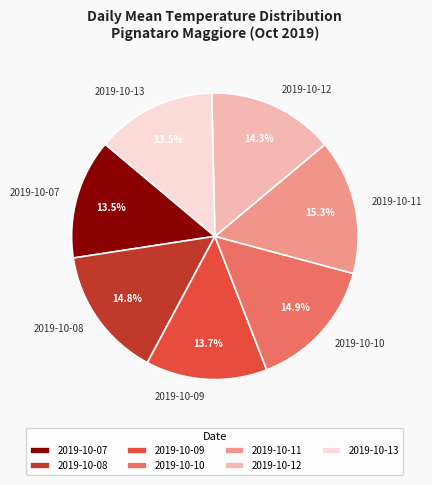

The 2019-10-10 slice represents 15% of the pie. True or false?

True